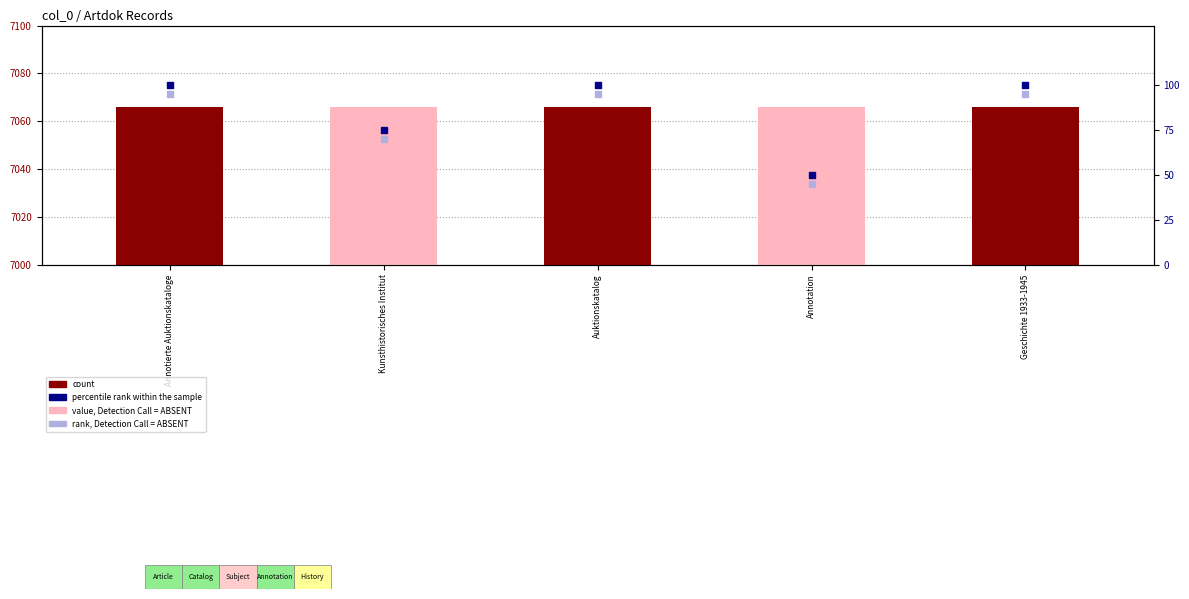

Which series has the largest total across all categories?

count